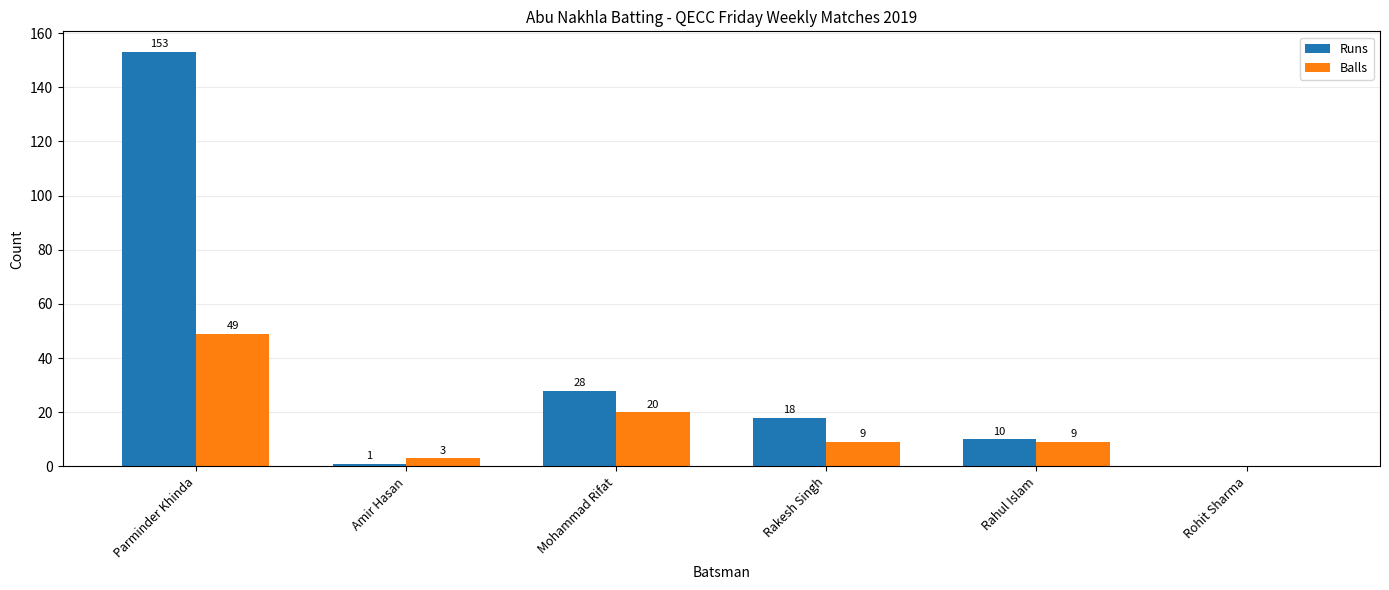

Is it true that Runs equals 45 at Parminder Khinda?

False